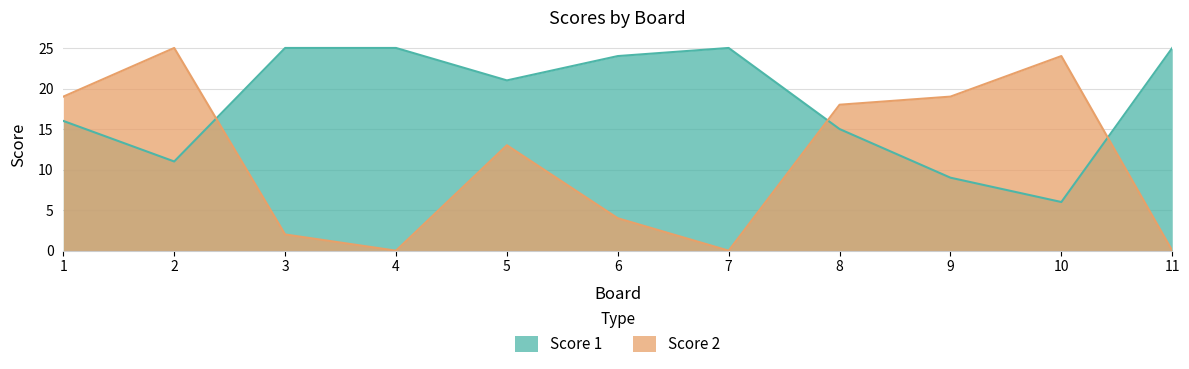

What is the difference between the maximum and minimum values in the Score 1 series?

19